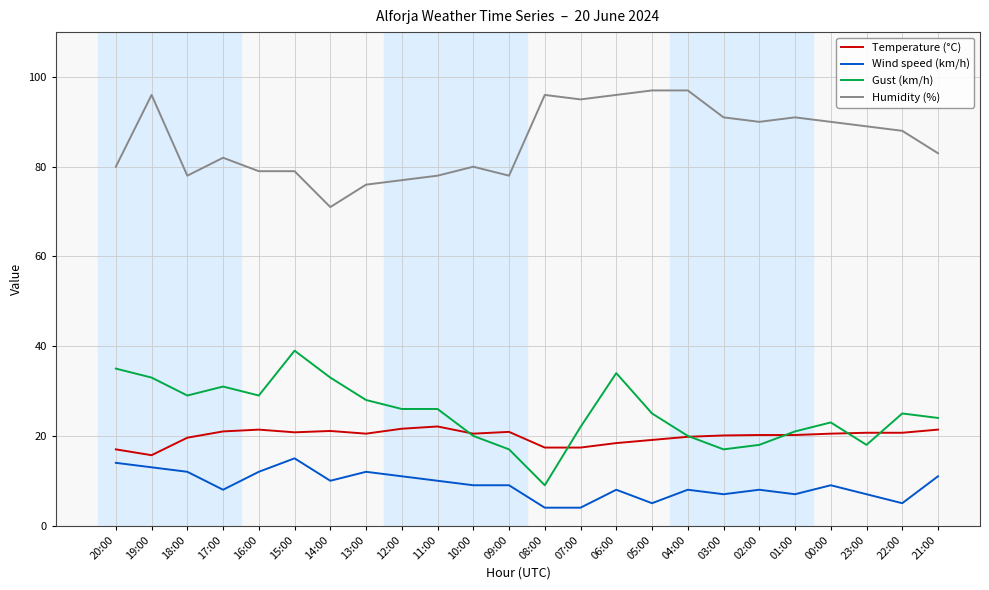

Where is the first local maximum for Wind speed (km/h)?

15:00